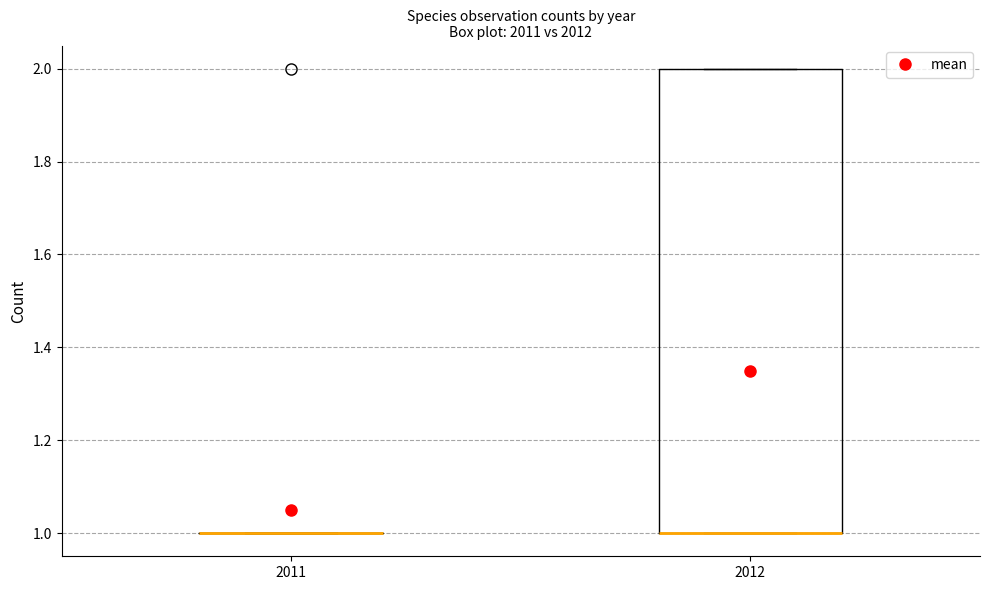

Comparing the boxes themselves (not the whiskers), which one is the tallest?

2012